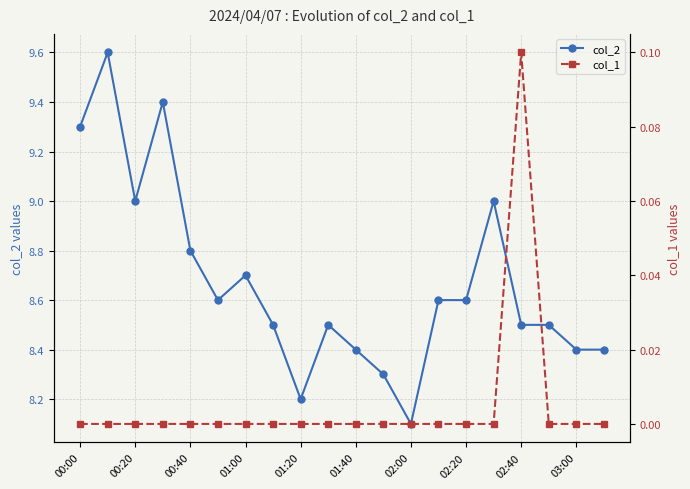

How many interior local peaks does the col_1 series have?

1